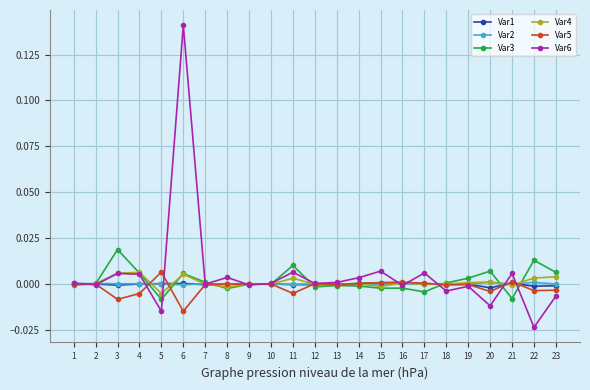

Is the value of Var2 at 15 greater than the value of Var3 at 22?

No